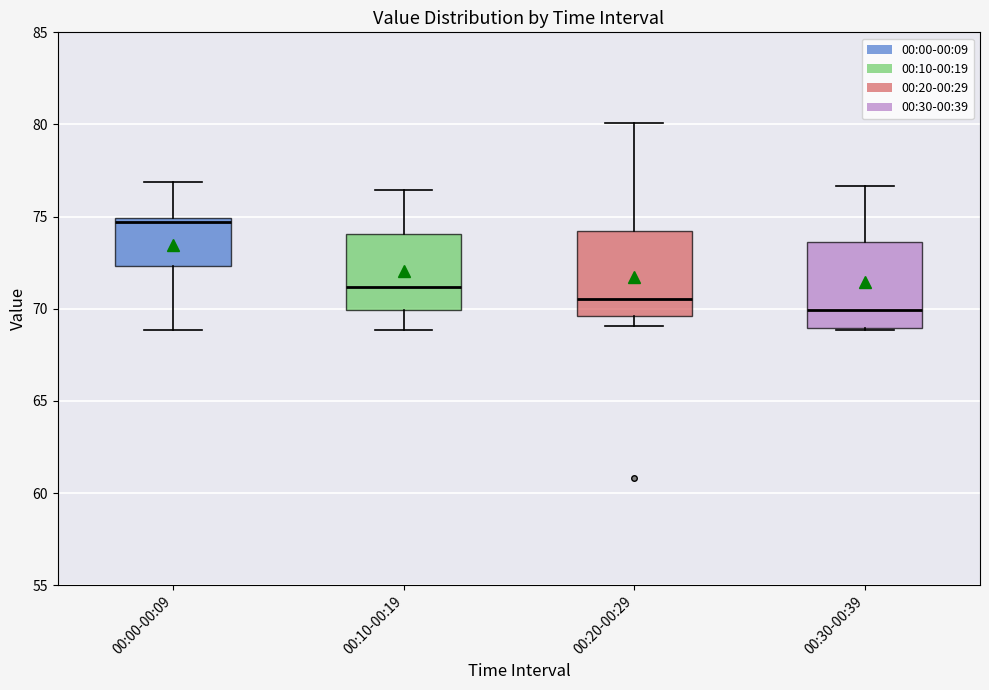

Where is the lower edge of the box for 00:30-00:39 on the y-axis? The values are not printed on the chart, so give them approximately, as read against the axis.

69.0